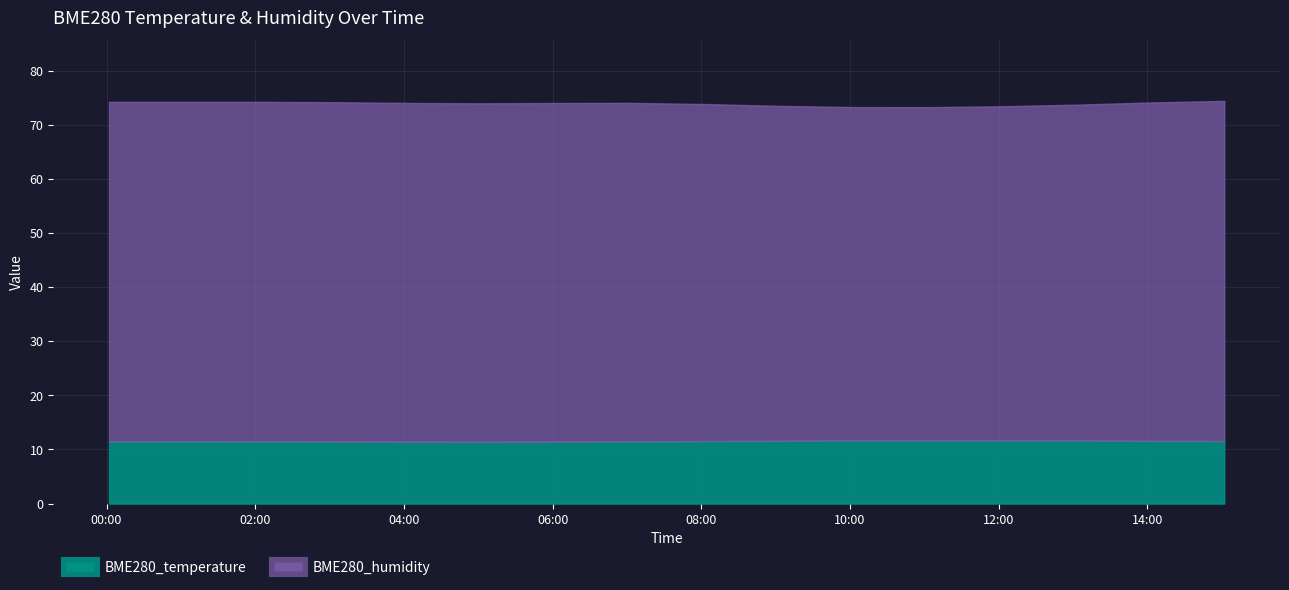

Where is BME280_temperature nearest to the value 11?

2021/05/27 04:02